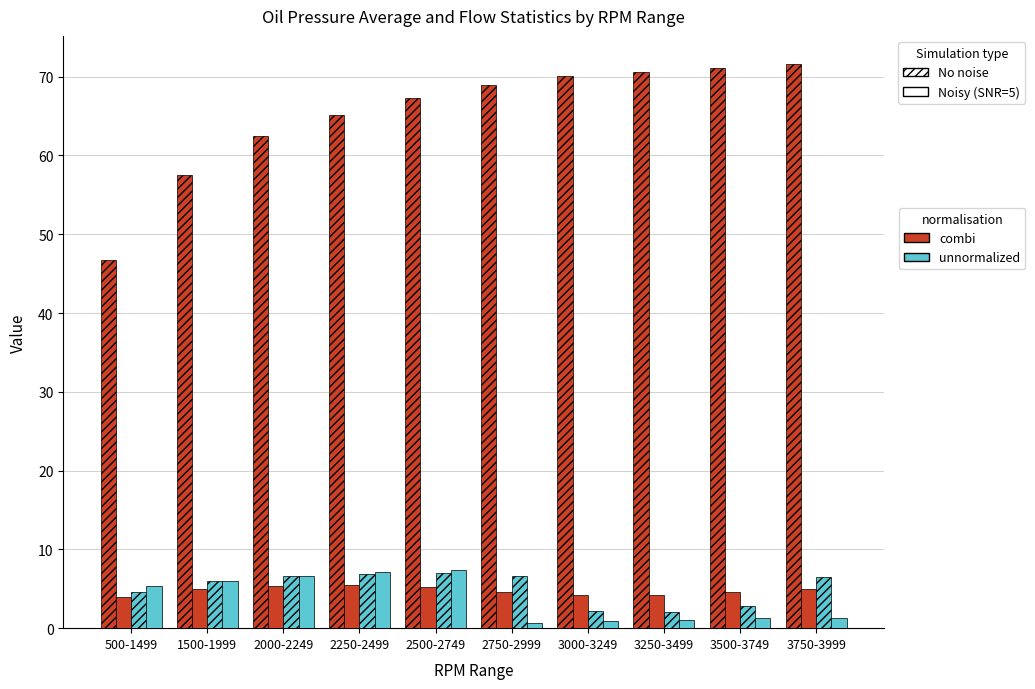

Reading left to right, list all the values displayed in this chart.

oPressAvg: 500-1499=46.7	1500-1999=57.5	2000-2249=62.4	2250-2499=65.1	2500-2749=67.4	2750-2999=69.0	3000-3249=70.0	3250-3499=70.6	3500-3749=71.1	3750-3999=71.6
oFlowAvg: 500-1499=4.0	1500-1999=5.0	2000-2249=5.4	2250-2499=5.5	2500-2749=5.2	2750-2999=4.6	3000-3249=4.2	3250-3499=4.2	3500-3749=4.6	3750-3999=5.0
oFlowMed: 500-1499=4.6	1500-1999=6.0	2000-2249=6.6	2250-2499=6.9	2500-2749=7.0	2750-2999=6.6	3000-3249=2.2	3250-3499=2.1	3500-3749=2.8	3750-3999=6.5
oFlowMode: 500-1499=5.3	1500-1999=6.0	2000-2249=6.7	2250-2499=7.1	2500-2749=7.3	2750-2999=0.7	3000-3249=0.9	3250-3499=1.0	3500-3749=1.3	3750-3999=1.3